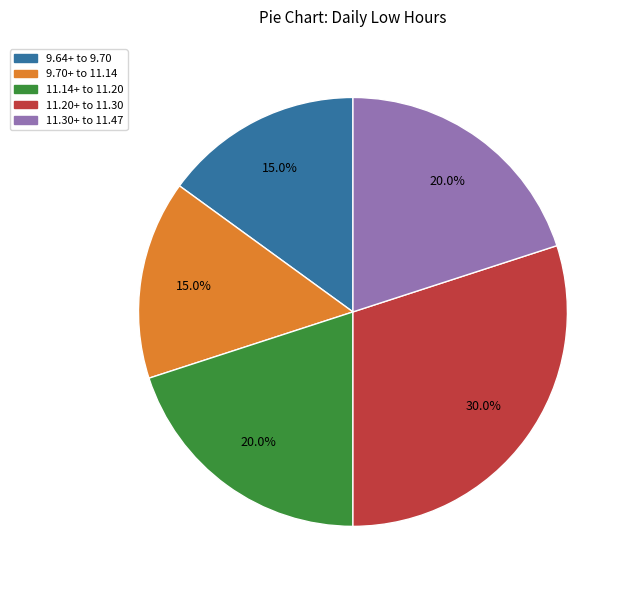

Is there any slice that represents more than half of the pie?

No